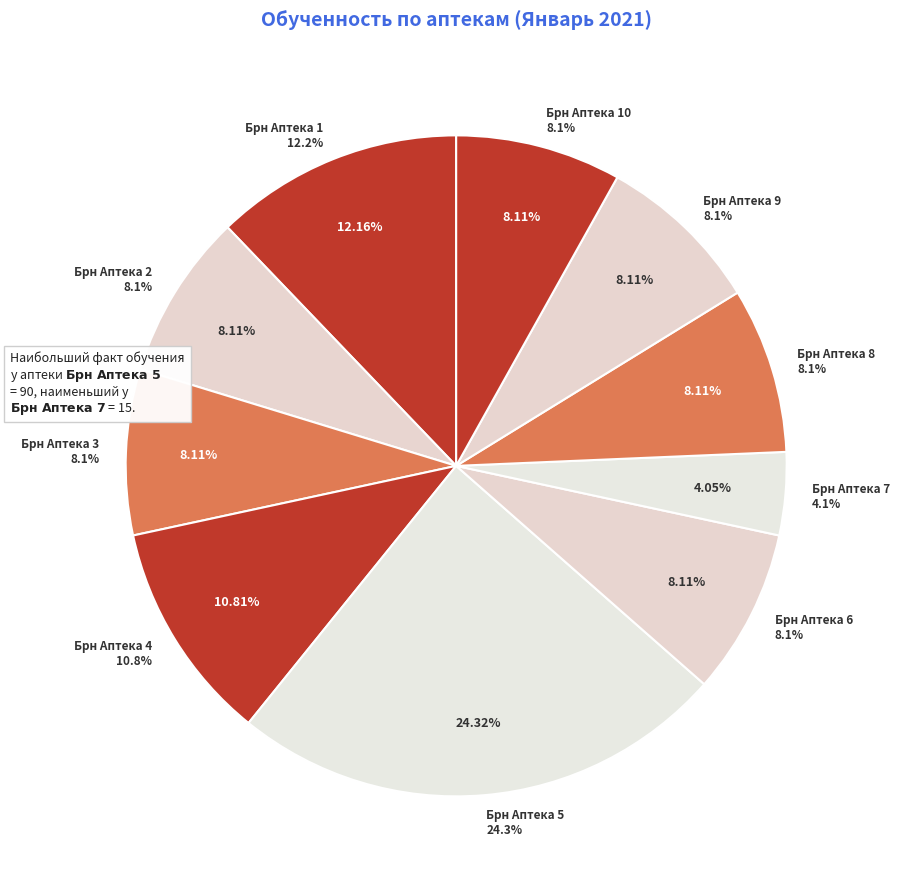

Count the number of slices in the pie.

10